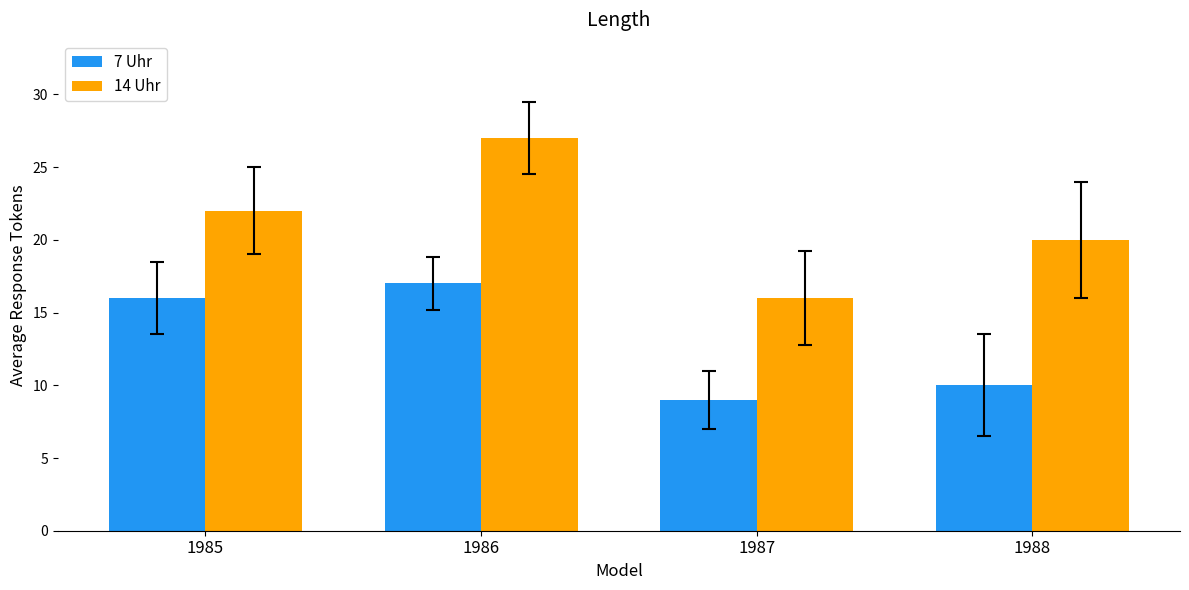

At which category is the sum across all series the highest?

1986